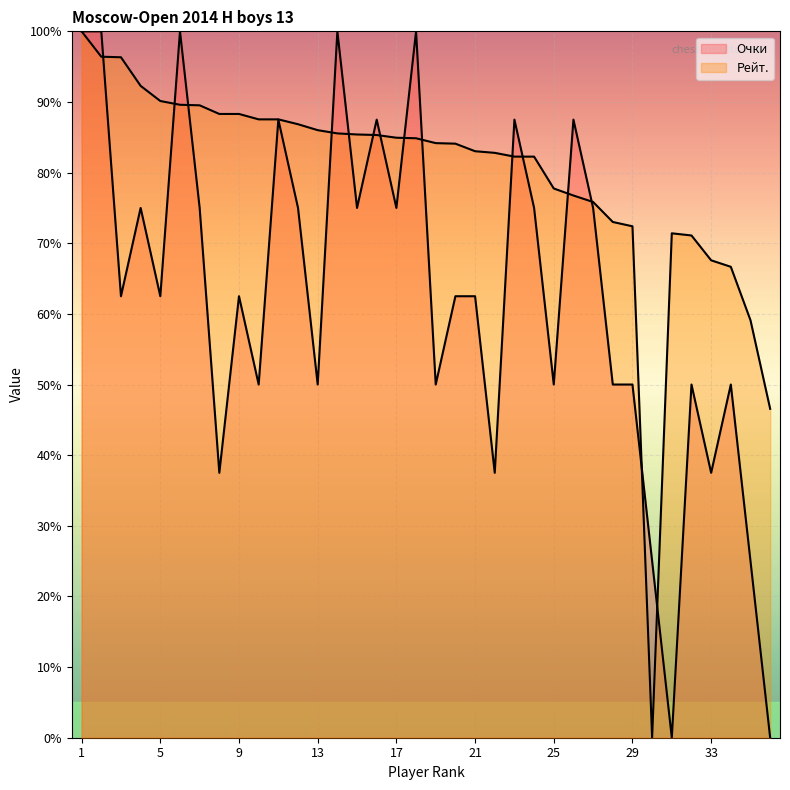

True or false: Рейт. and Очки intersect in this chart.

True